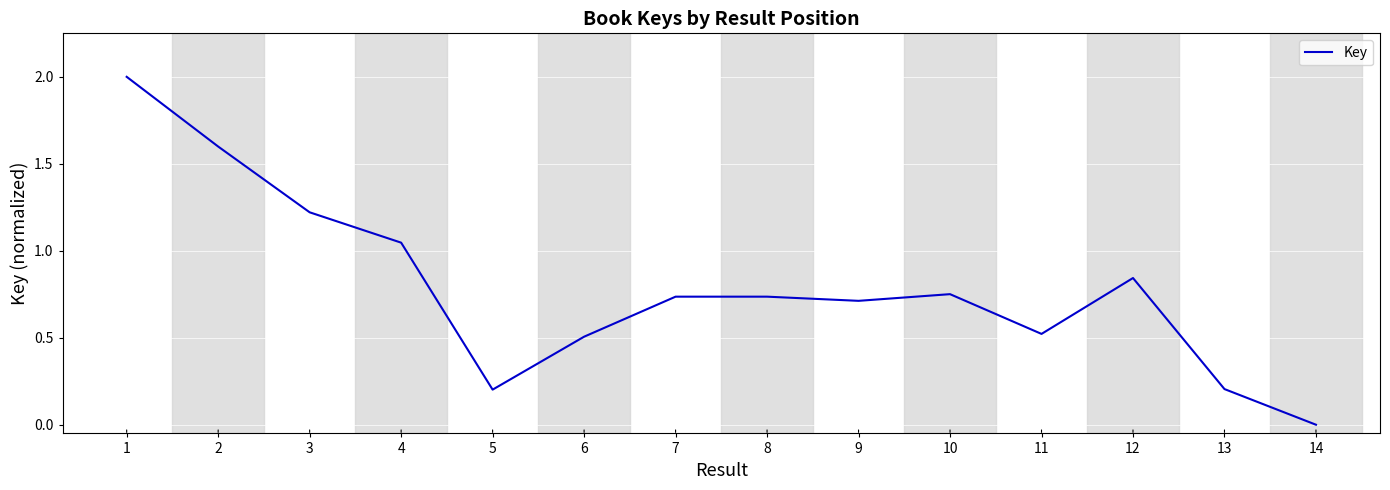

True or false: the data shows 0.4 at 2.

False